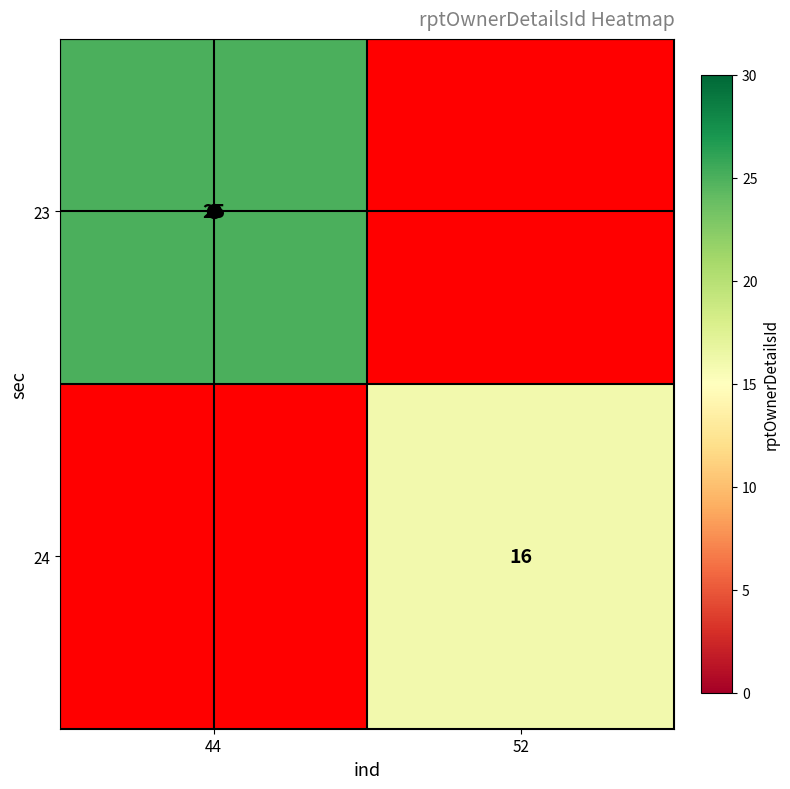

The value of 23 at 44 is 25. True or false?

True